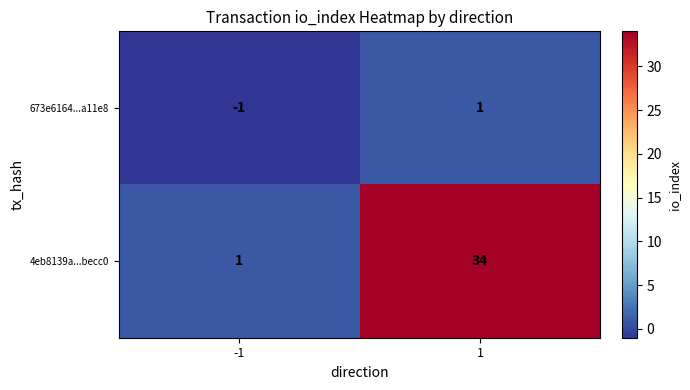

Reading left to right, extract all data points from this chart.

673e6164...a11e8: -1=-1	1=1
4eb8139a...becc0: -1=1	1=34